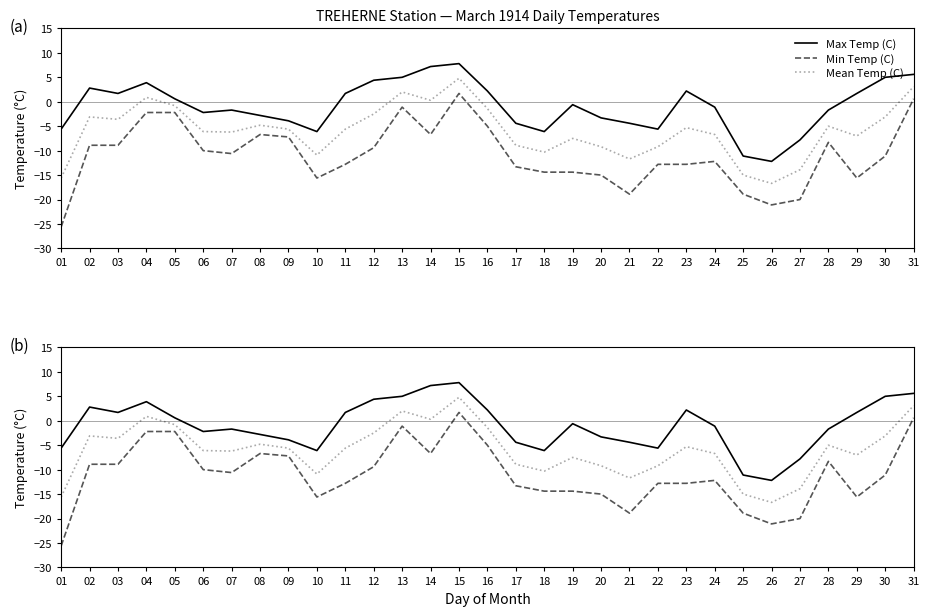

What value does the Max Temp (C) series have at 04?

3.9